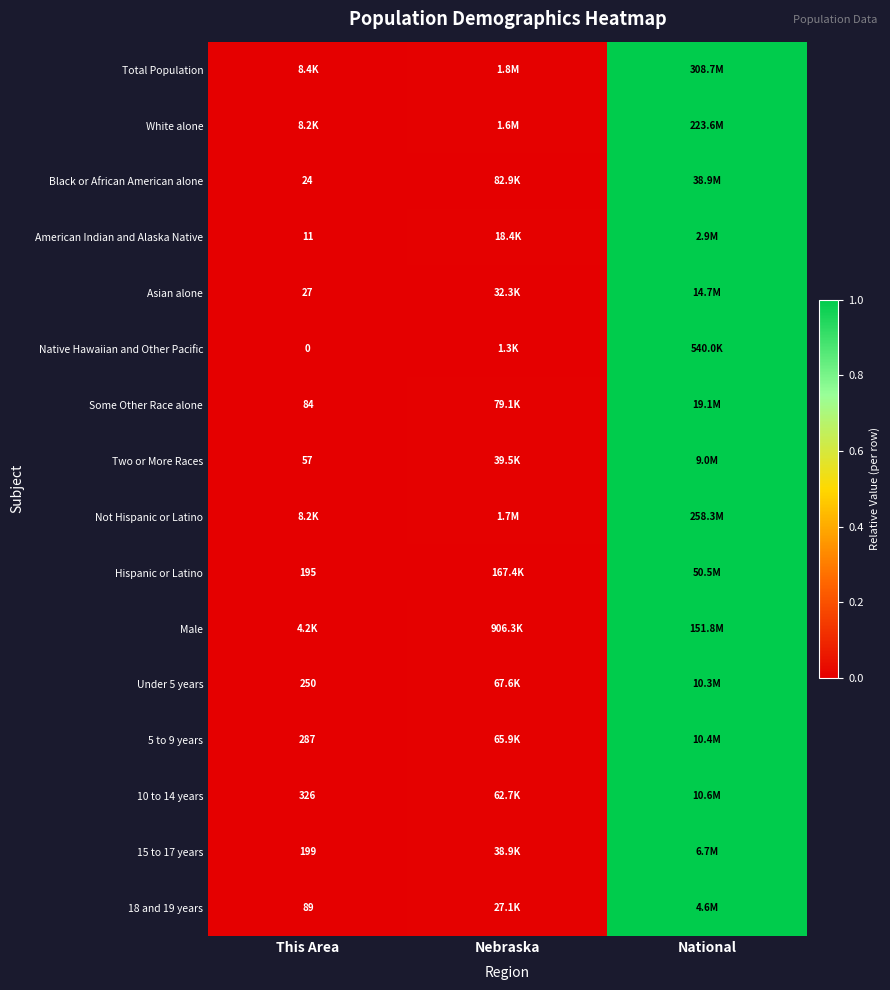

How many series are shown in this chart?

16